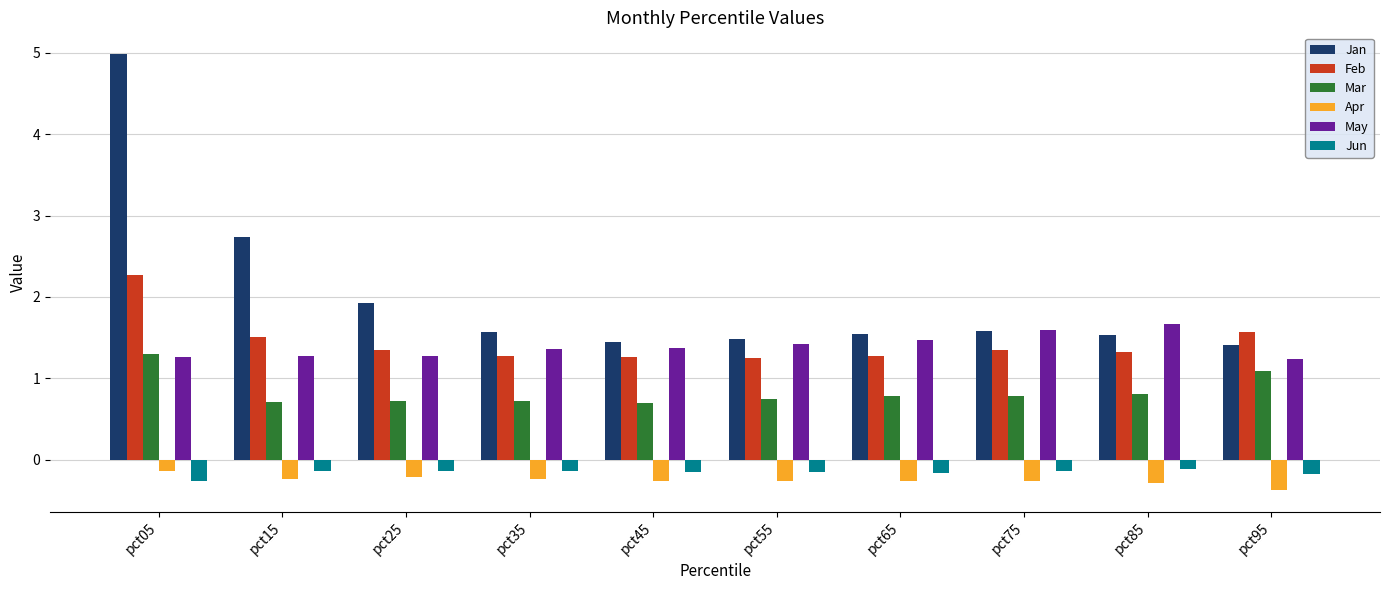

What is the highest value of the Apr series?

-0.1